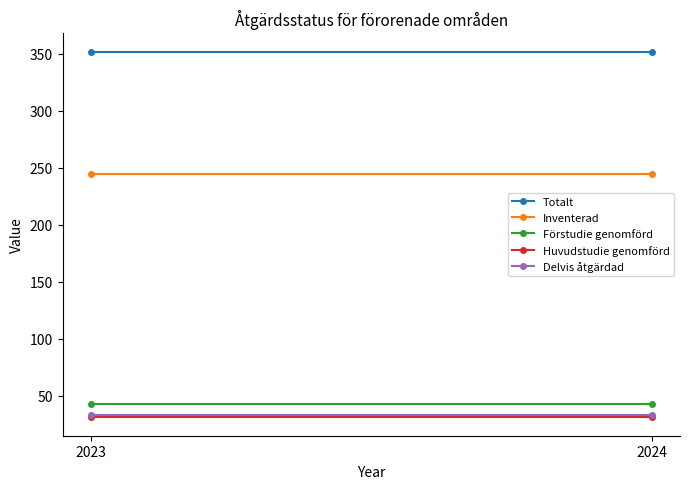

What is the spread (max minus min) of values at 2024?

321